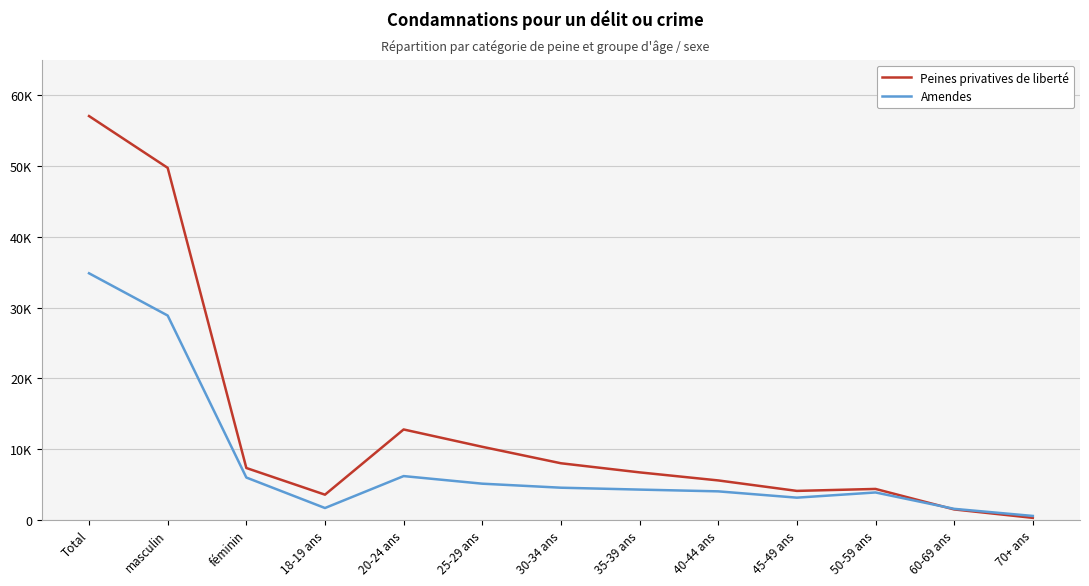

What is the smallest value displayed?

273